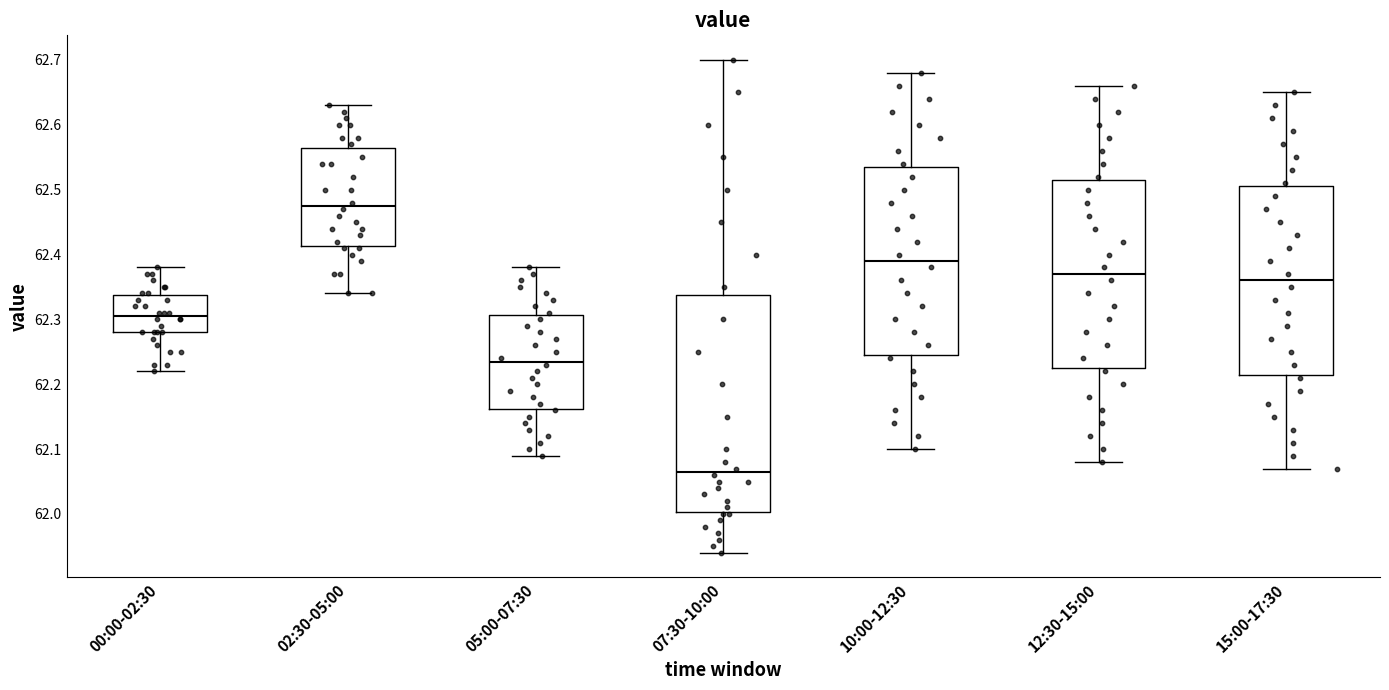

Which box has the highest median line?

02:30-05:00